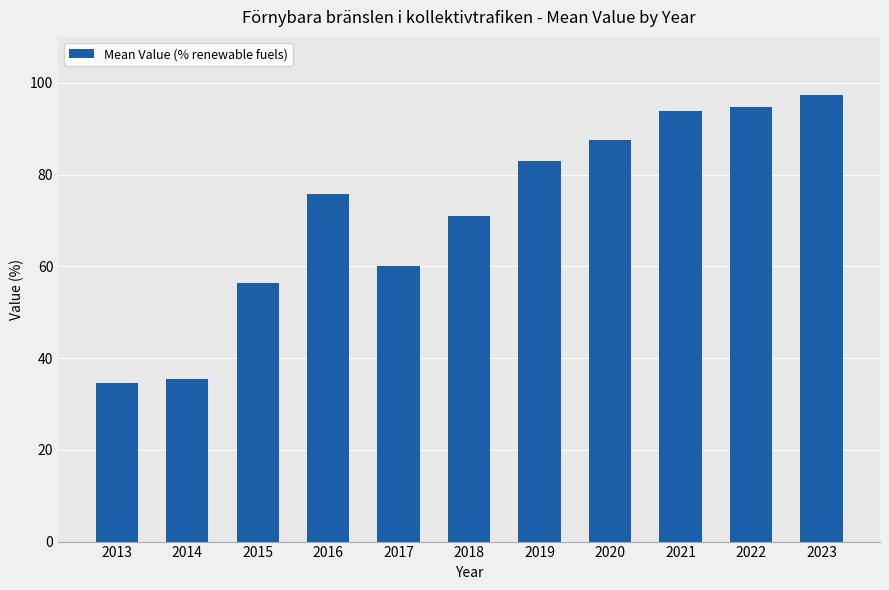

How many series are shown in this chart?

1